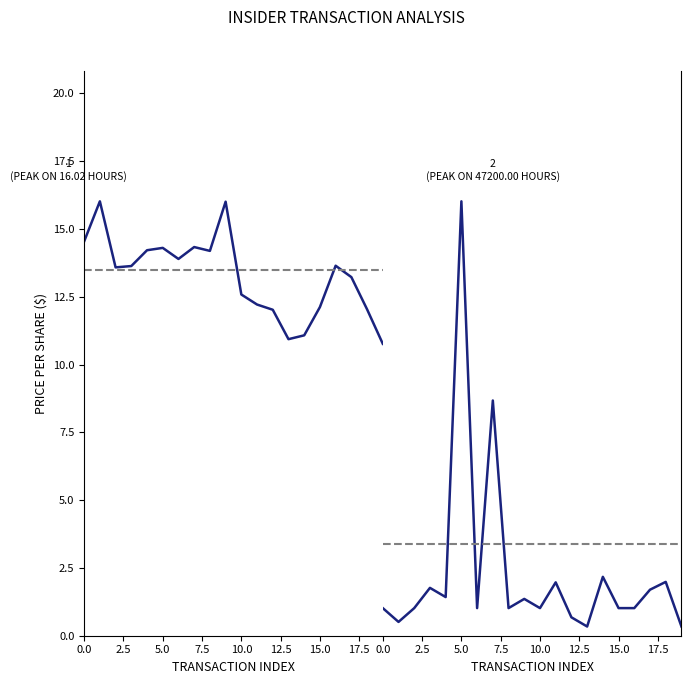

Which series has the widest spread of values?

transactionShares